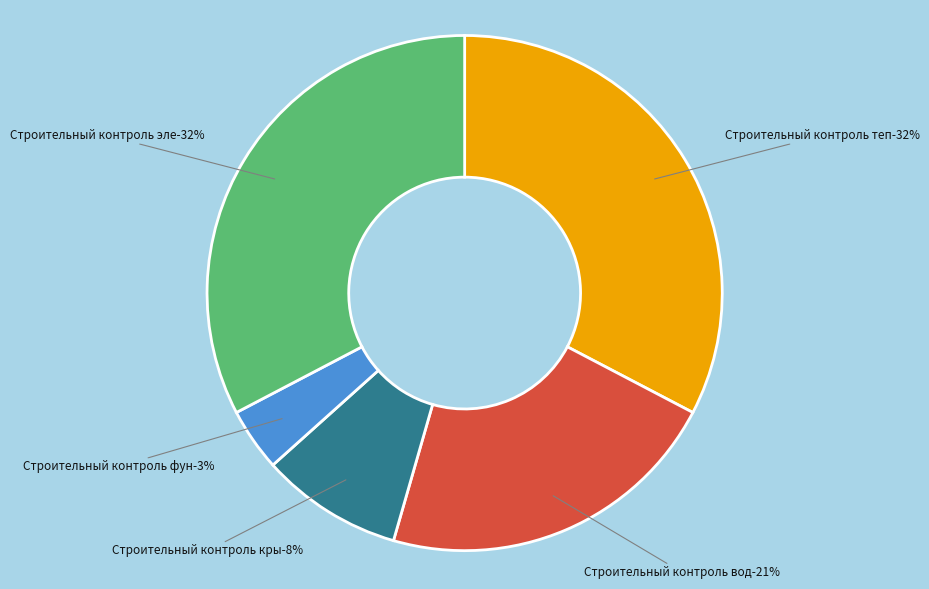

True or false: Строительный контроль водоснабжения (ХВС) accounts for 12% of the total.

False